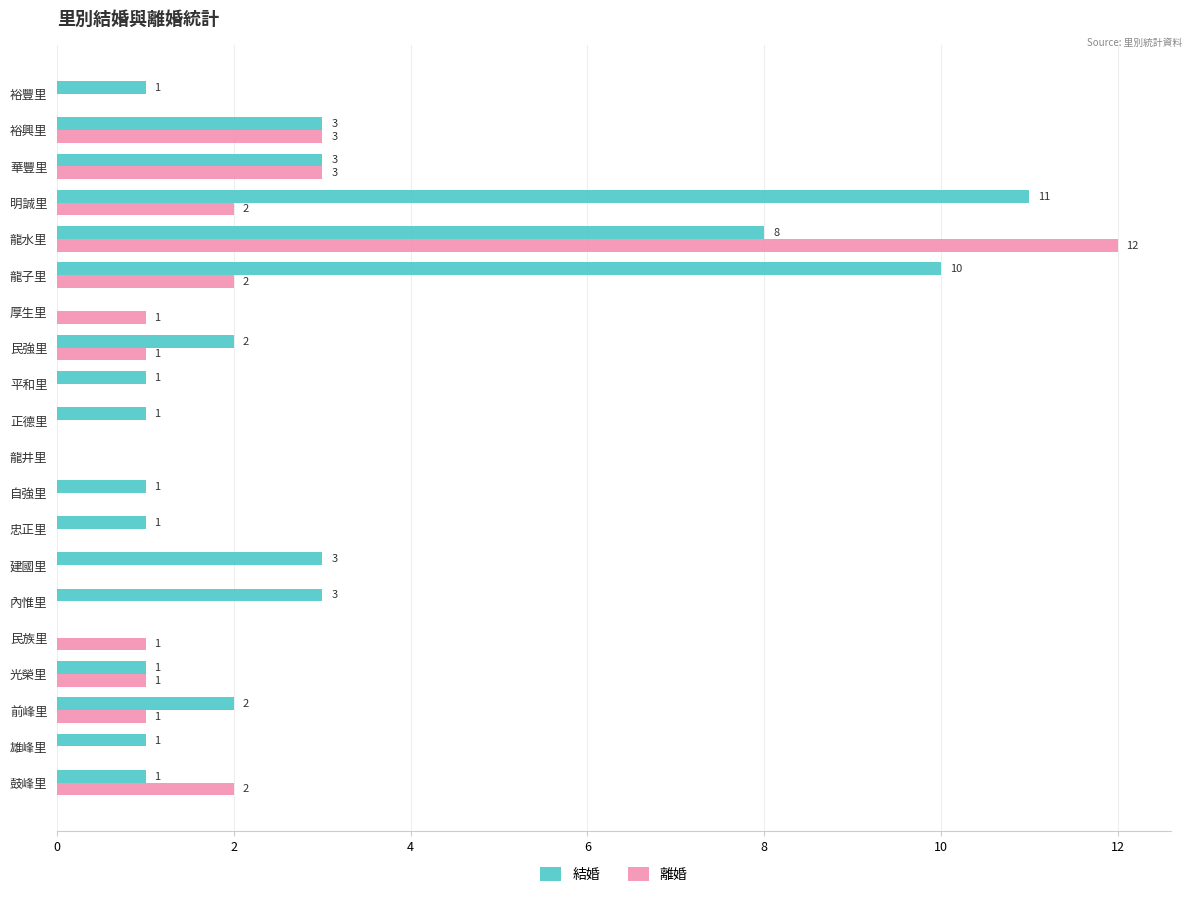

Between 平和里 and 龍子里, which series saw the biggest shift?

結婚